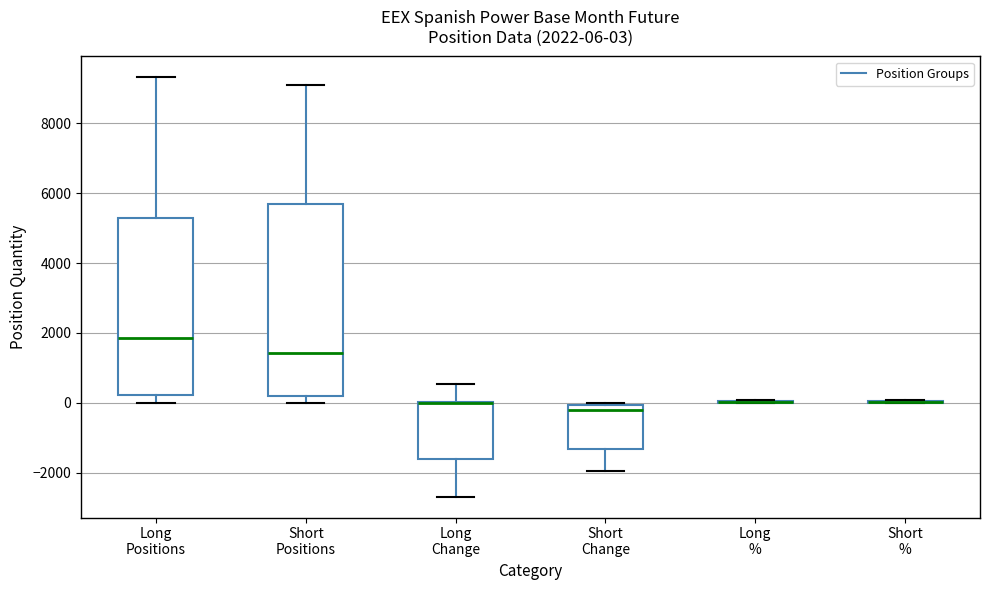

Which box is the tallest, from its lower edge to its upper edge?

Short Positions